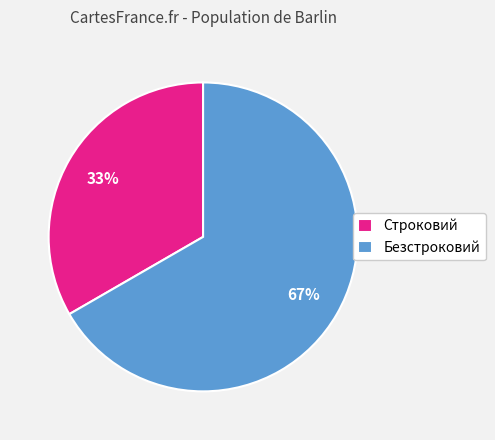

To the nearest percent, what is the average slice percentage?

50%